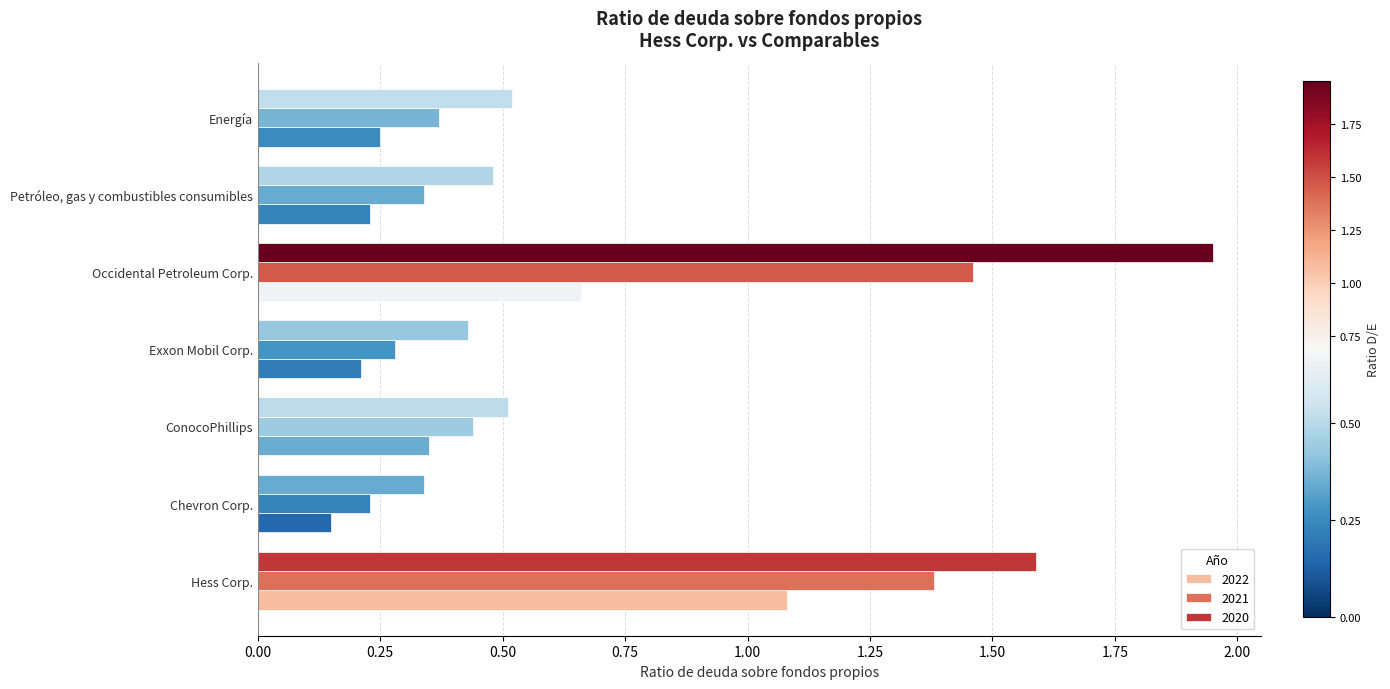

How many data points does each series have?

7